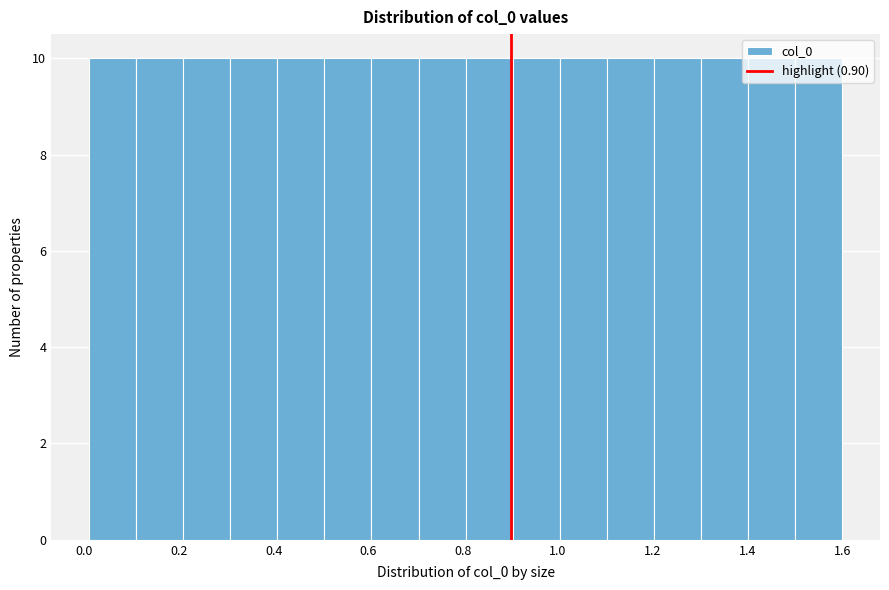

Reading left to right, list every bar in this chart as the range it spans on the x-axis followed by its height. Neither the bar edges nor the heights are printed on the chart, so give them approximately, as read against the axes.

0.02 to 0.10: 10
0.10 to 0.20: 10
0.20 to 0.30: 10
0.30 to 0.40: 10
0.40 to 0.50: 10
0.50 to 0.60: 10
0.60 to 0.70: 10
0.70 to 0.80: 10
0.80 to 0.90: 10
0.90 to 1.00: 10
1.00 to 1.10: 10
1.10 to 1.20: 10
1.20 to 1.30: 10
1.30 to 1.40: 10
1.40 to 1.50: 10
1.50 to 1.60: 10